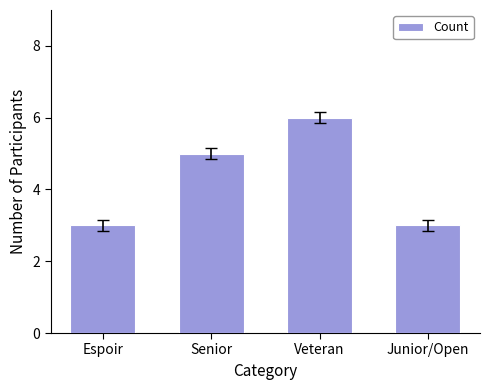

At which category does the chart reach its peak across all series?

Veteran